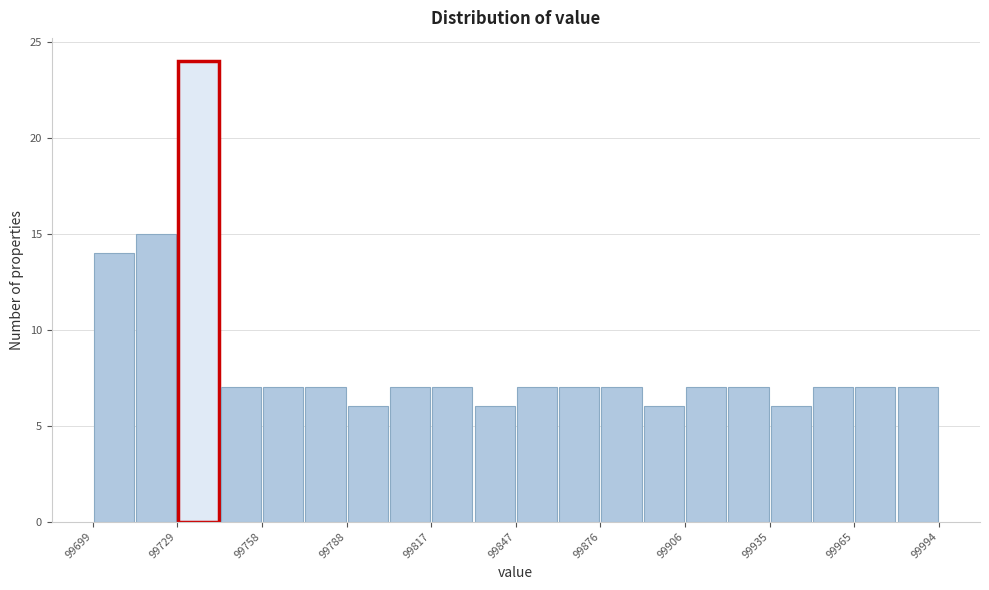

Read against the x-axis, roughly where is the centre of the tallest bar?

99735